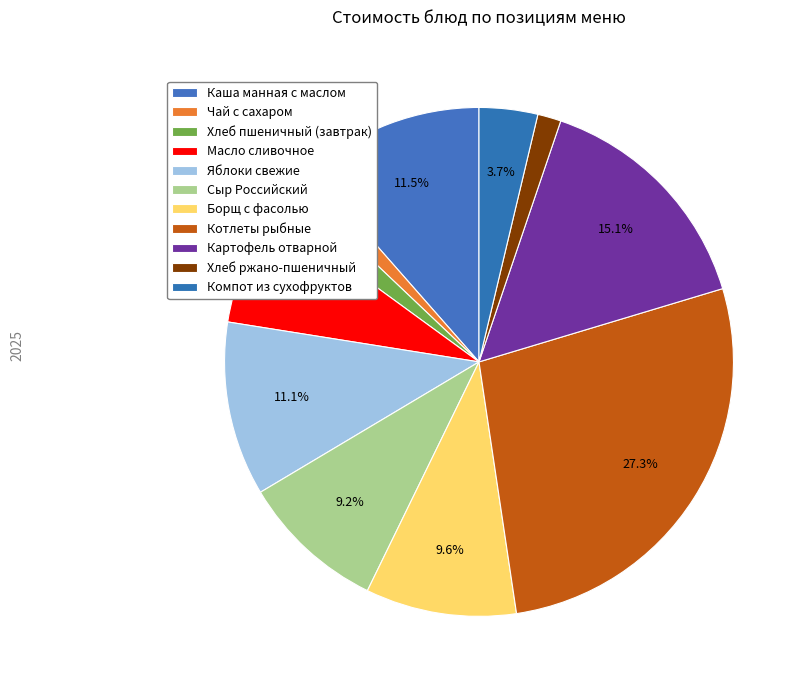

To the nearest percent, what is the difference between the Хлеб пшеничный (завтрак) and Борщ с фасолью slice percentages?

8%